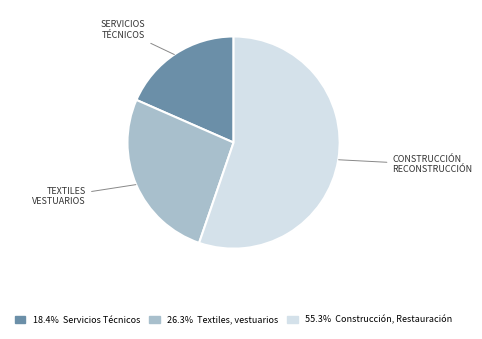

Does any single category account for the majority?

Yes